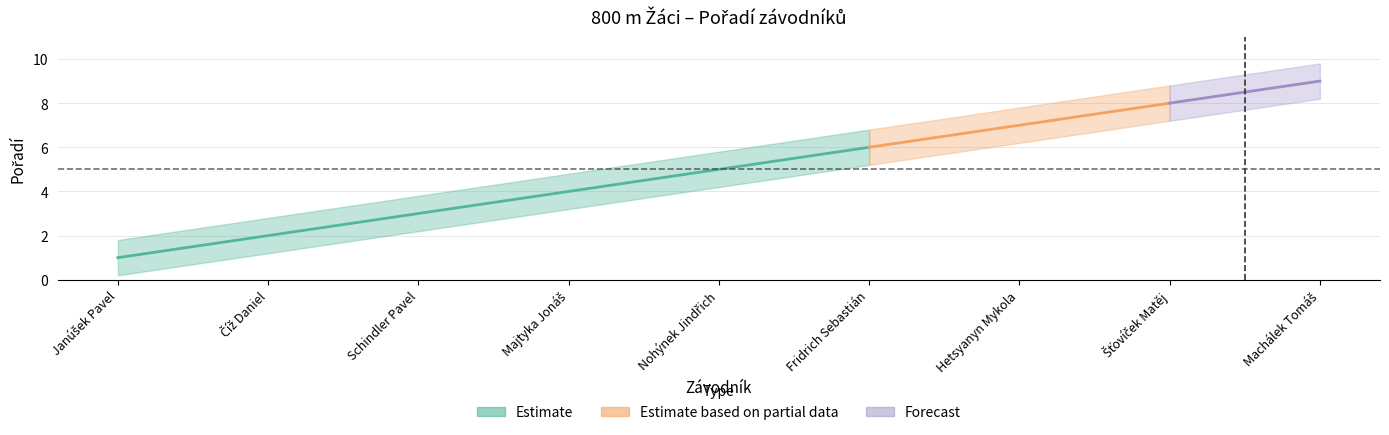

Reading left to right, extract all data points from this chart.

Pořadí: Janúšek Pavel=1.0	Číž Daniel=2.0	Schindler Pavel=3.0	Majtyka Jonáš=4.0	Nohýnek Jindřich=5.0	Fridrich Sebastián=6.0	Hetsyanyn Mykola=7.0	Šťovíček Matěj=8.0	Machálek Tomáš=9.0
Pořadí_upper: Janúšek Pavel=1.8	Číž Daniel=2.8	Schindler Pavel=3.8	Majtyka Jonáš=4.8	Nohýnek Jindřich=5.8	Fridrich Sebastián=6.8	Hetsyanyn Mykola=7.8	Šťovíček Matěj=8.8	Machálek Tomáš=9.8
Pořadí_lower: Janúšek Pavel=0.2	Číž Daniel=1.2	Schindler Pavel=2.2	Majtyka Jonáš=3.2	Nohýnek Jindřich=4.2	Fridrich Sebastián=5.2	Hetsyanyn Mykola=6.2	Šťovíček Matěj=7.2	Machálek Tomáš=8.2